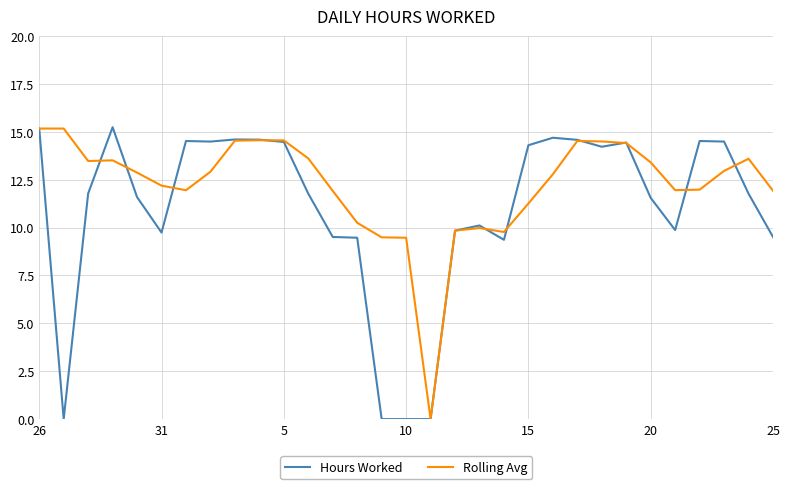

What is the greatest value displayed?

15.2